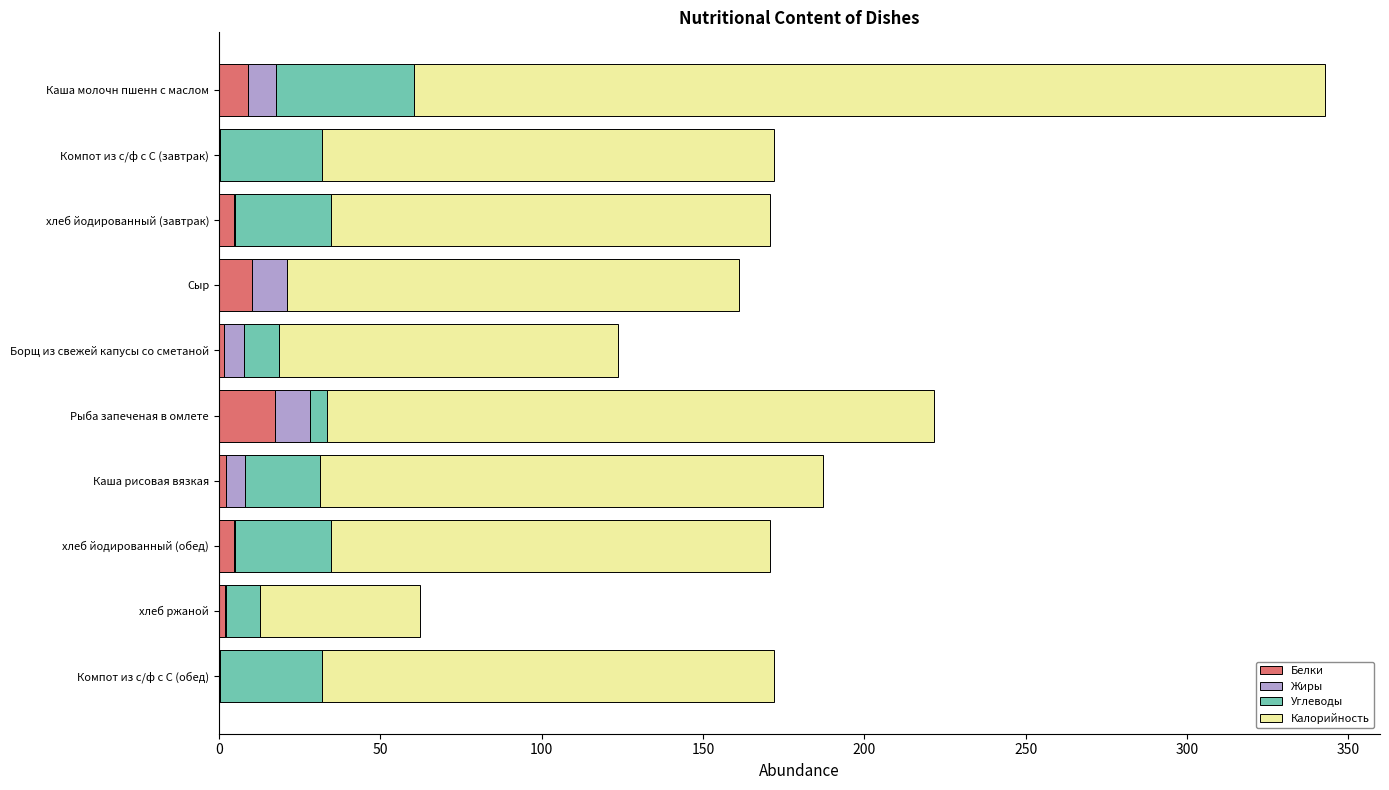

At which category is the sum across all series the highest?

Каша молочн пшенн с маслом